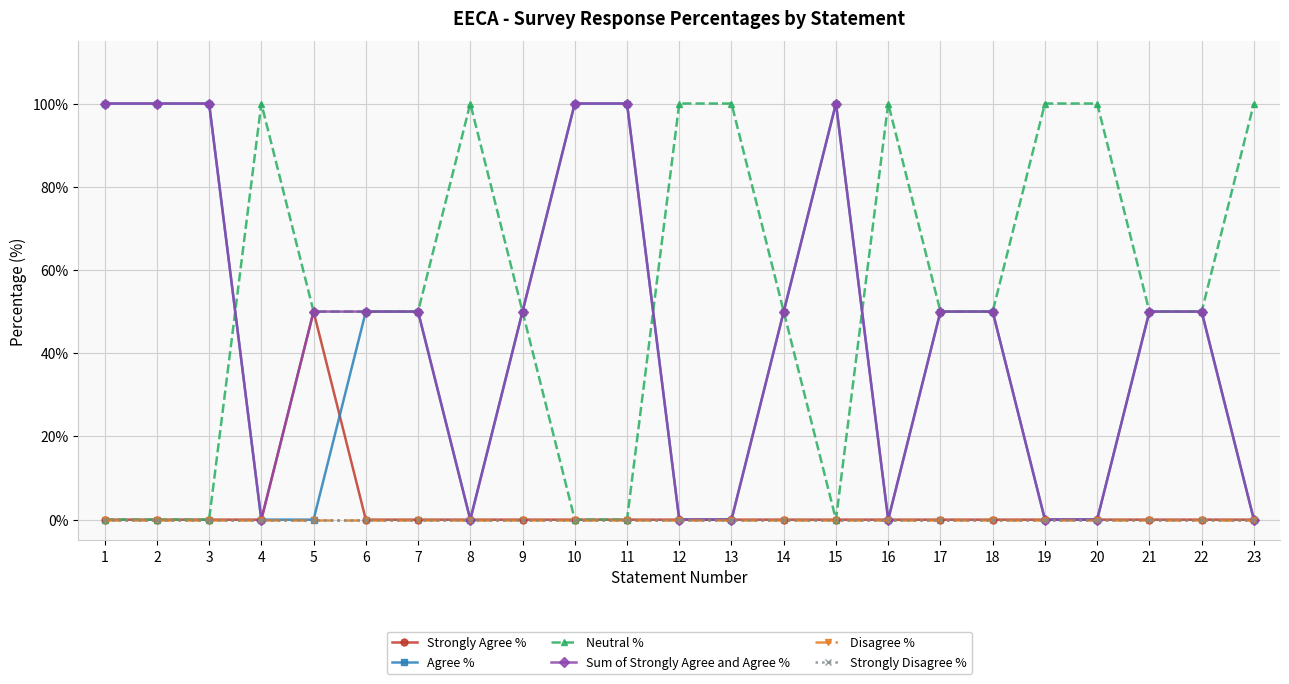

List the series in order of their peak value, highest first.

Agree %, Neutral %, Sum of Strongly Agree and Agree %, Strongly Agree %, Disagree %, Strongly Disagree %